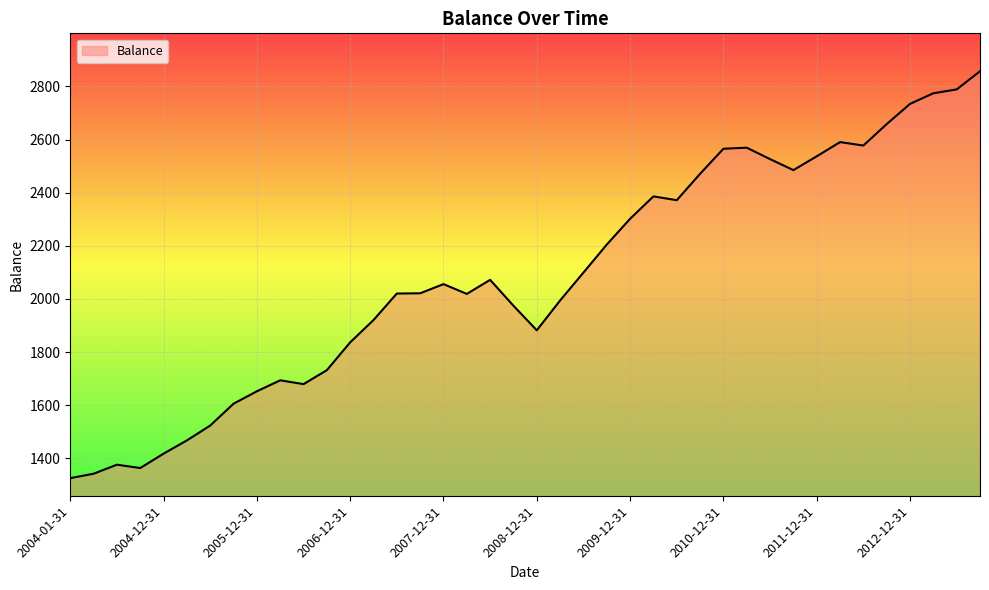

Count the number of categories in the chart.

40